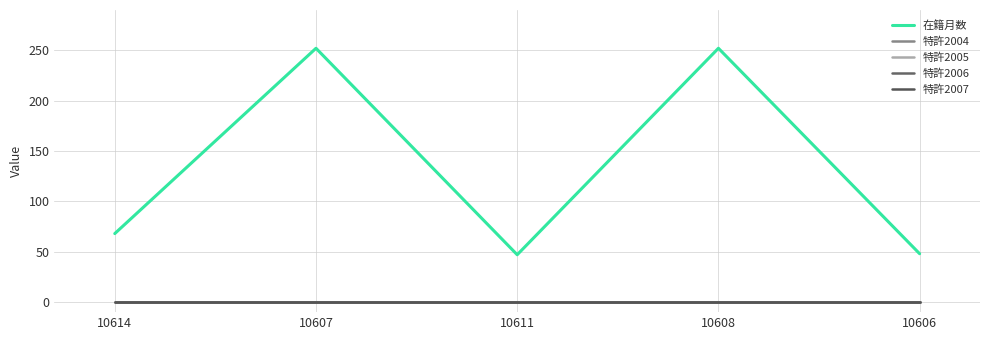

True or false: 特許2005 and 特許2007 intersect in this chart.

False